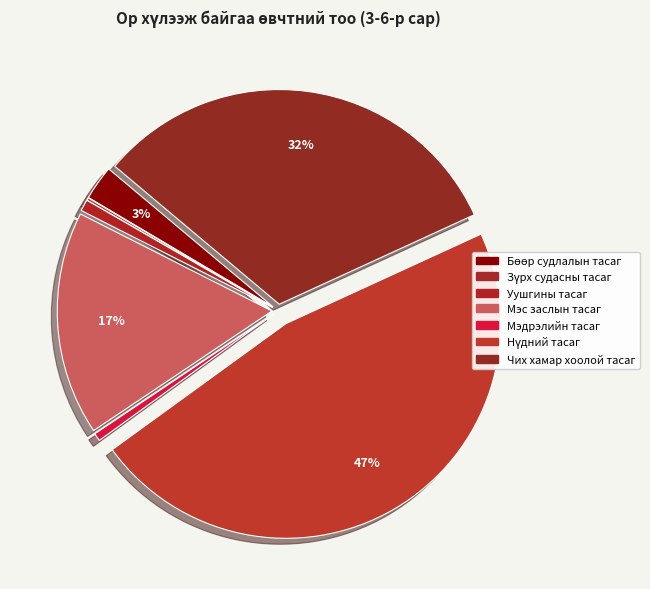

Does Зүрх судасны тасаг account for over 50% of the chart?

No